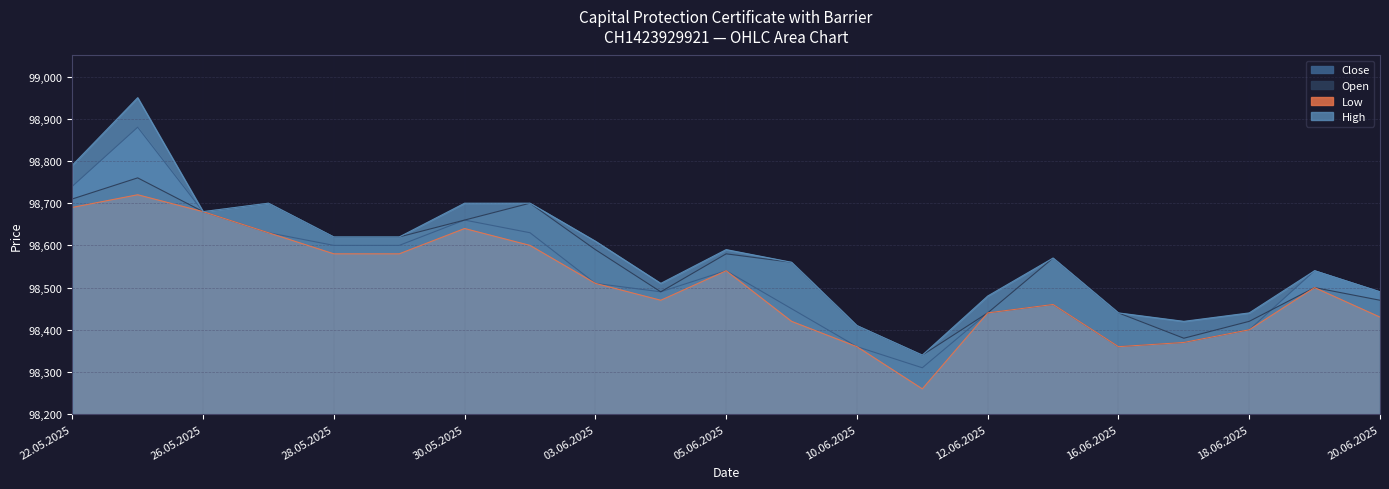

What is the maximum value for High?

98950